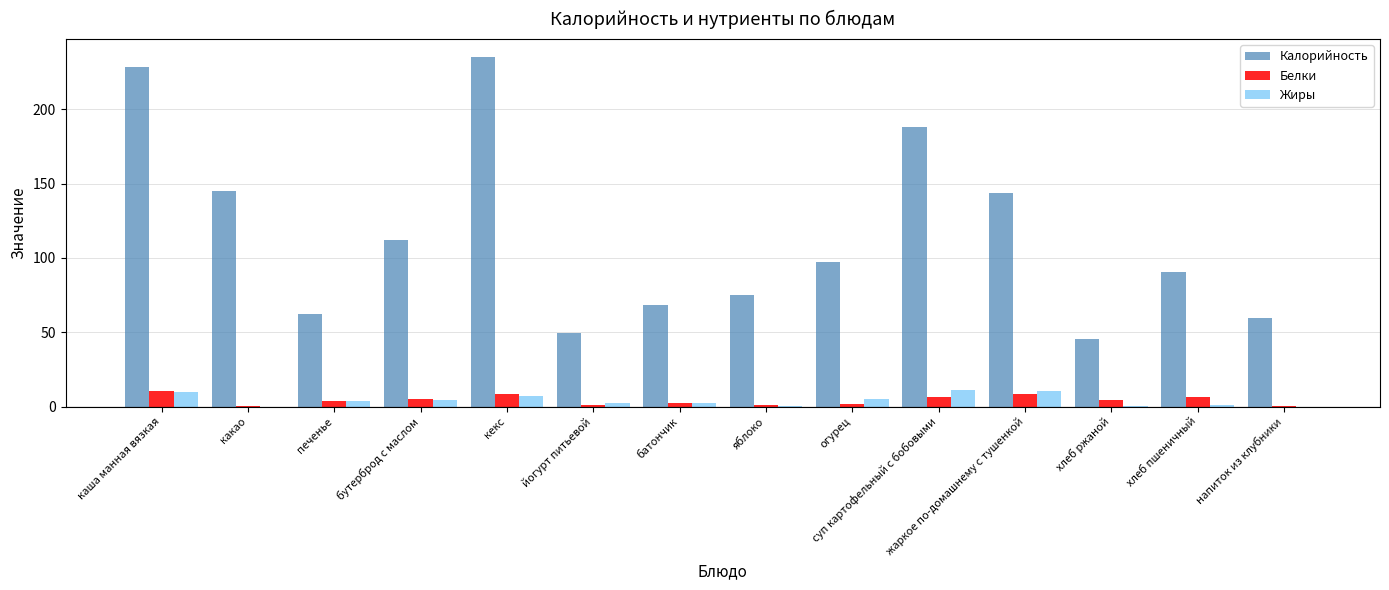

The Калорийность series shows 56.7 at огурец. True or false?

False